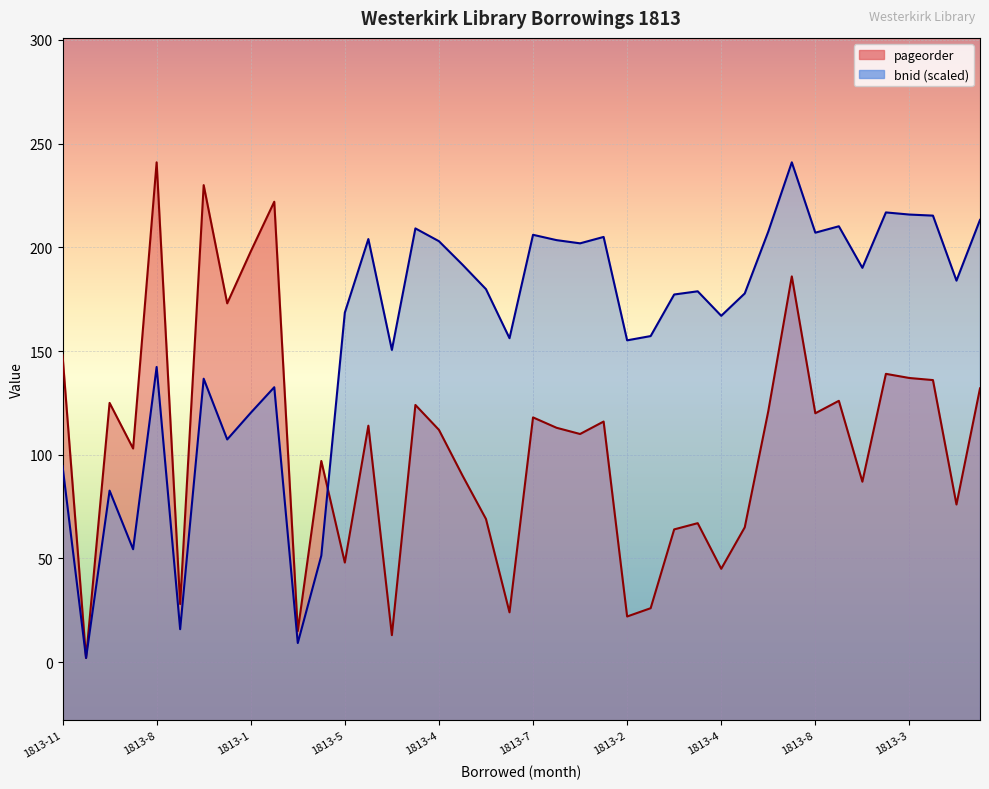

Which series changed the most between 1813-8 and 27?

bnid (scaled)